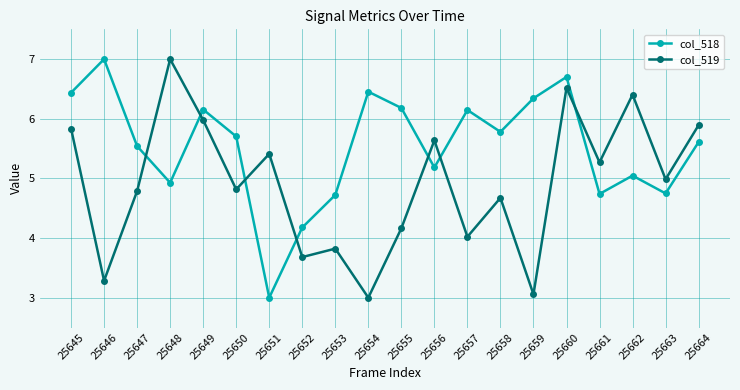

At 25660, list the series in order from largest to smallest.

col_518, col_519